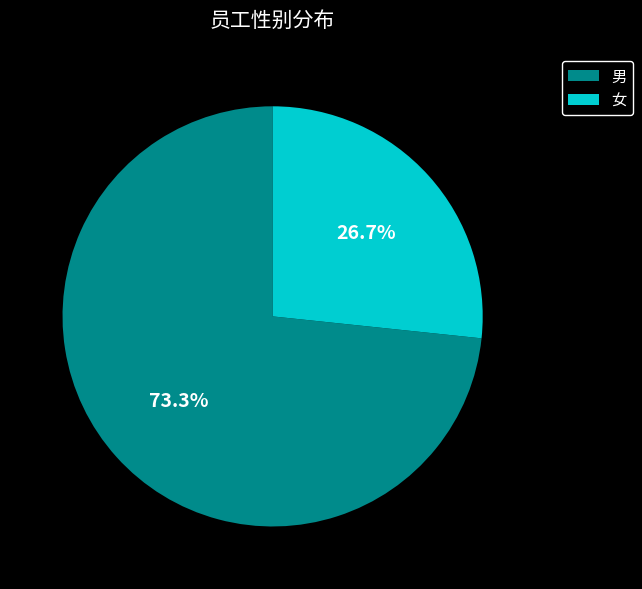

The 女 slice represents 37% of the pie. True or false?

False